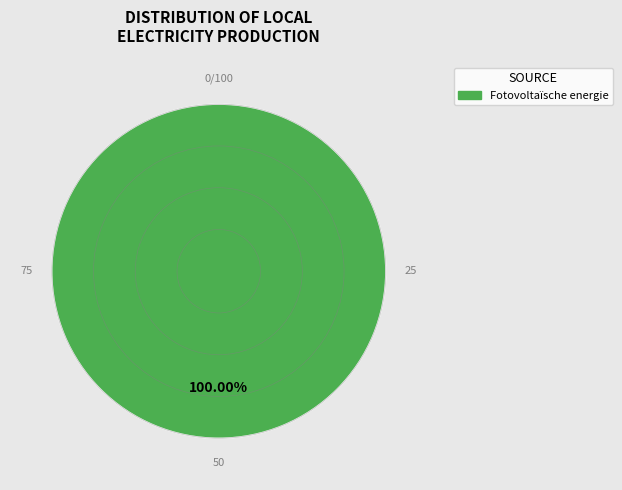

Does any single category account for the majority?

Yes